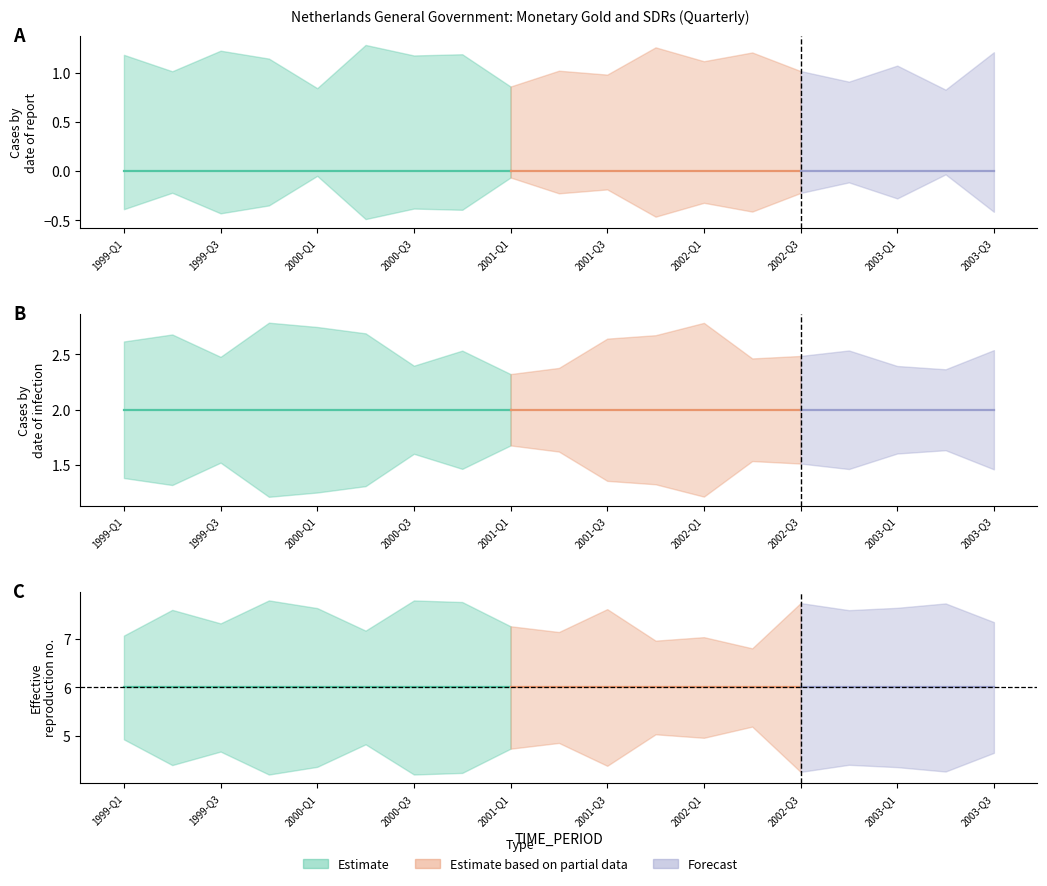

Reading left to right, list all the values displayed in this chart.

OBS_VALUE: 1999-Q1=0	1999-Q2=0	1999-Q3=0	1999-Q4=0	2000-Q1=0	2000-Q2=0	2000-Q3=0	2000-Q4=0	2001-Q1=0	2001-Q2=0	2001-Q3=0	2001-Q4=0	2002-Q1=0	2002-Q2=0	2002-Q3=0	2002-Q4=0	2003-Q1=0	2003-Q2=0	2003-Q3=0
DECIMALS: 1999-Q1=2	1999-Q2=2	1999-Q3=2	1999-Q4=2	2000-Q1=2	2000-Q2=2	2000-Q3=2	2000-Q4=2	2001-Q1=2	2001-Q2=2	2001-Q3=2	2001-Q4=2	2002-Q1=2	2002-Q2=2	2002-Q3=2	2002-Q4=2	2003-Q1=2	2003-Q2=2	2003-Q3=2
UNIT_MULT: 1999-Q1=6	1999-Q2=6	1999-Q3=6	1999-Q4=6	2000-Q1=6	2000-Q2=6	2000-Q3=6	2000-Q4=6	2001-Q1=6	2001-Q2=6	2001-Q3=6	2001-Q4=6	2002-Q1=6	2002-Q2=6	2002-Q3=6	2002-Q4=6	2003-Q1=6	2003-Q2=6	2003-Q3=6